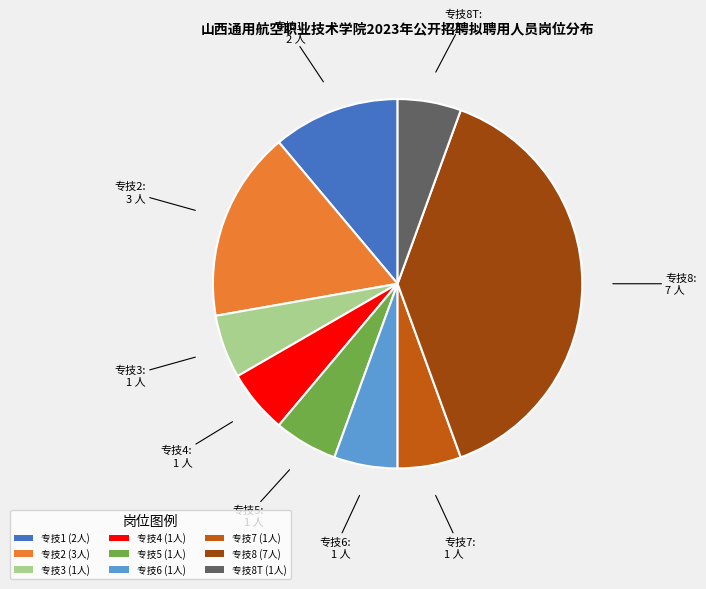

What is the ratio of the value at 专技1 (2人) to the value at 专技6 (1人)?

2.0